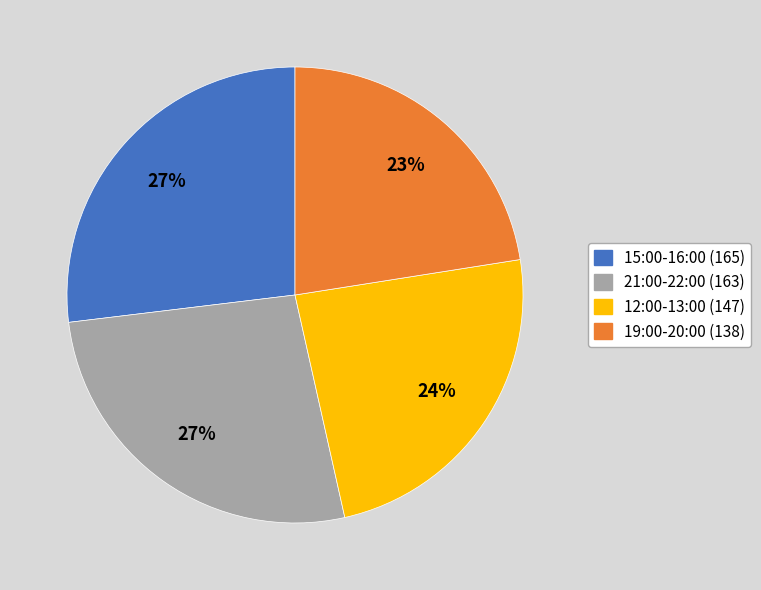

Does any single category account for the majority?

No